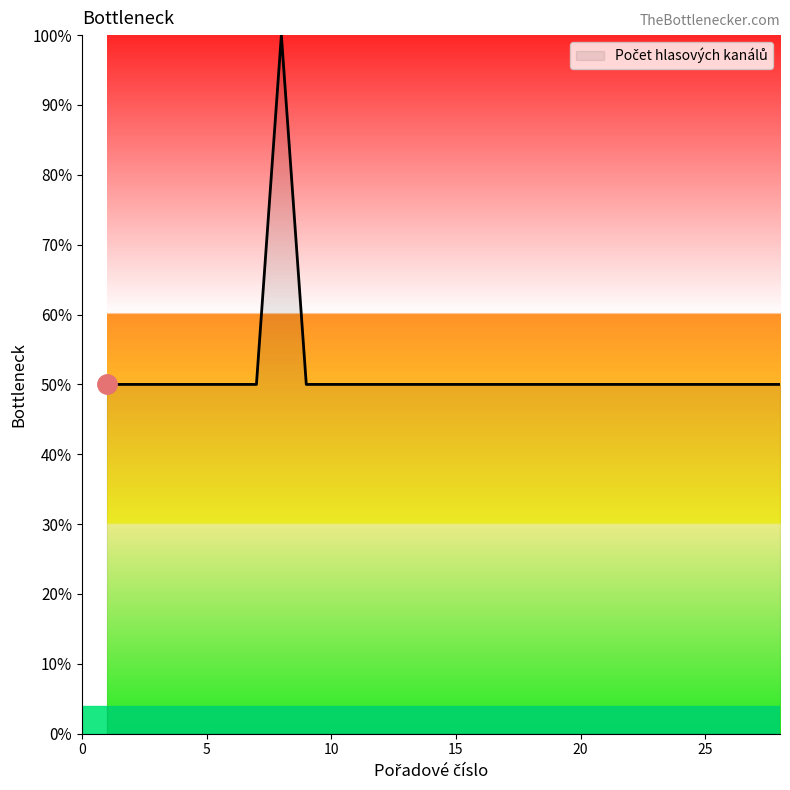

What is the greatest value displayed?

100